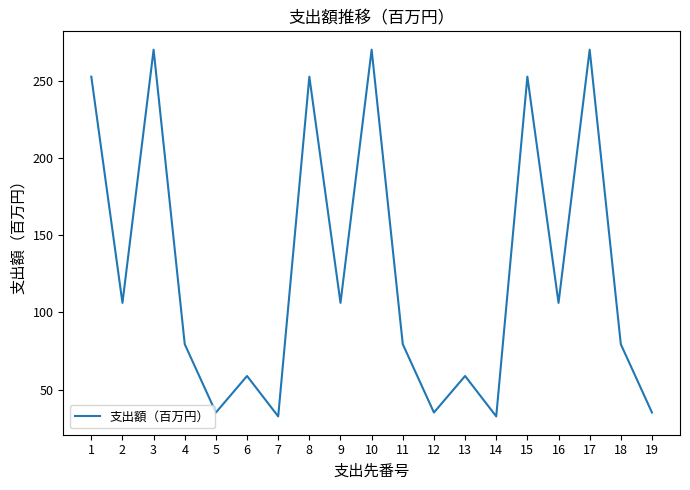

What is the change in value from 7 to 13?

+26.2